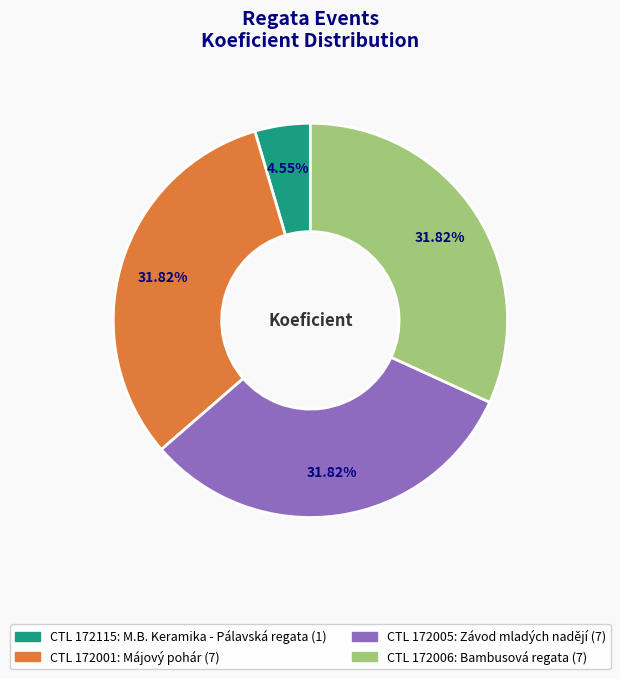

To the nearest percent, what is the difference between the largest and smallest slice percentages?

27%